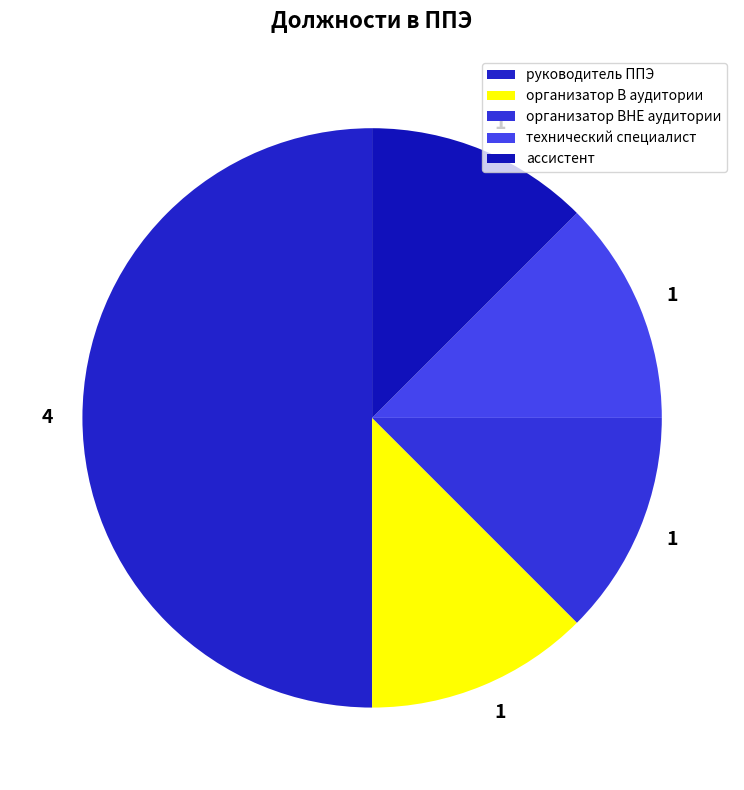

Does any single category account for the majority?

No